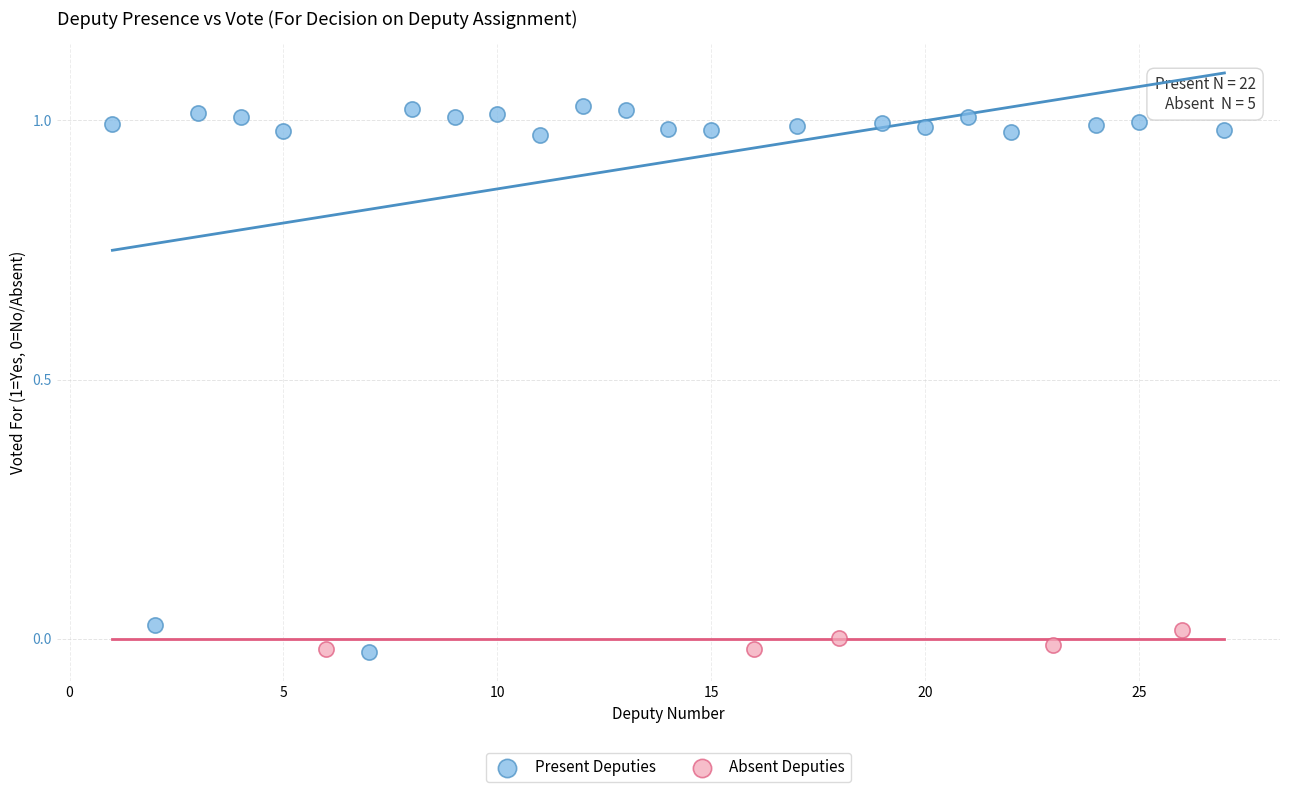

Which series contains the highest Y value?

Present Deputies